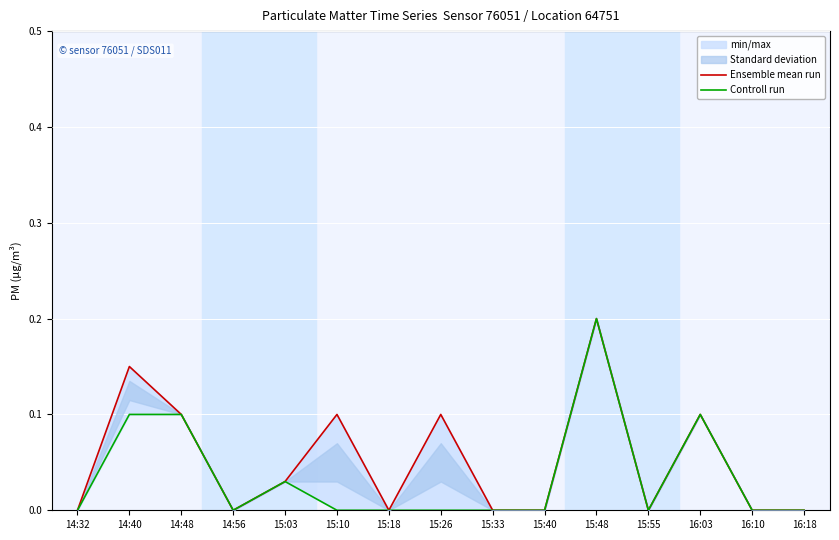

How many values in Controll run are above zero?

5